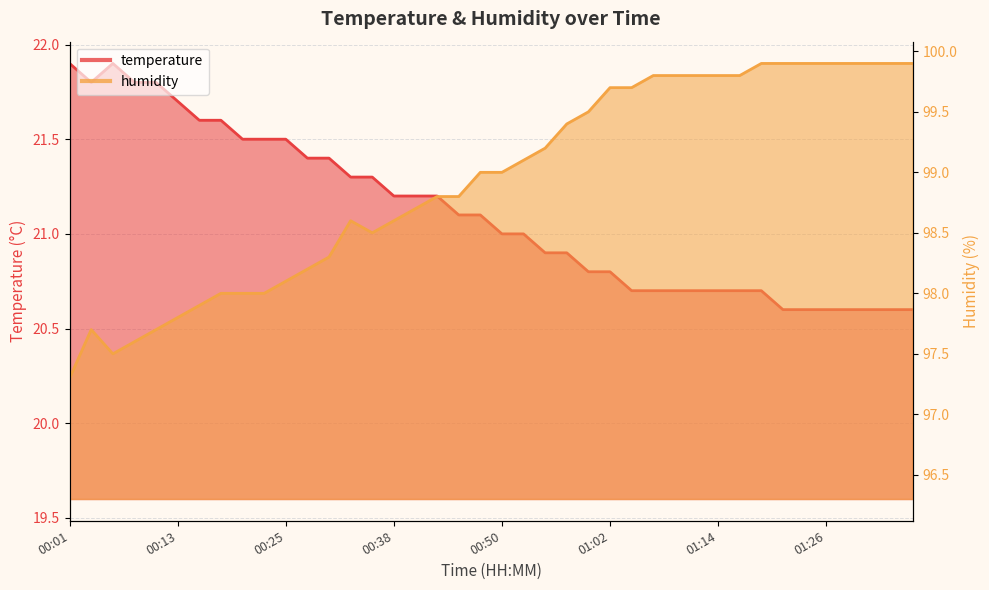

True or false: humidity has more than 0 interior local peaks.

True